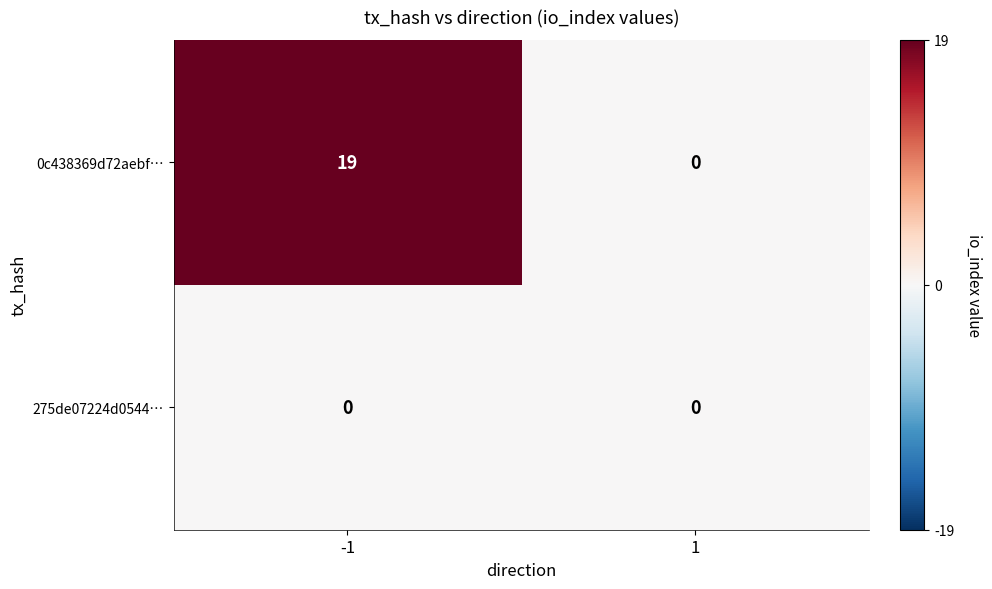

Reading left to right, what are all the values shown in this chart?

0c438369d72aebf…: -1=19	1=0
275de07224d0544…: -1=0	1=0